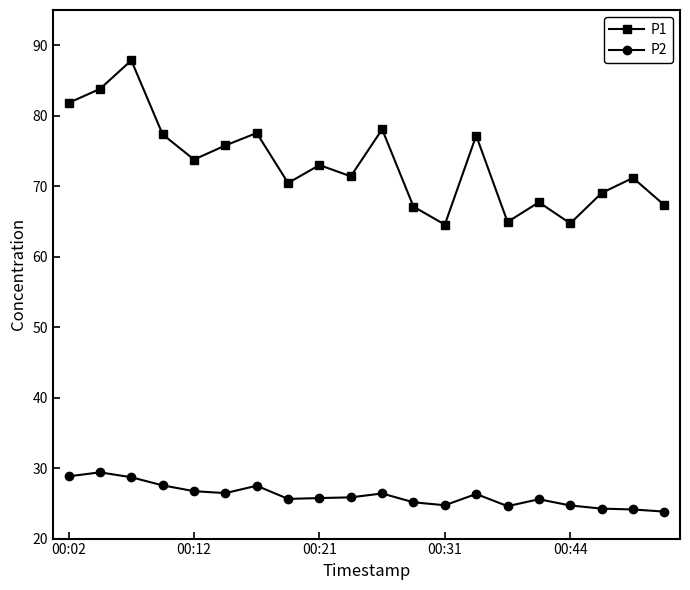

What is the minimum value shown in the chart?

23.8